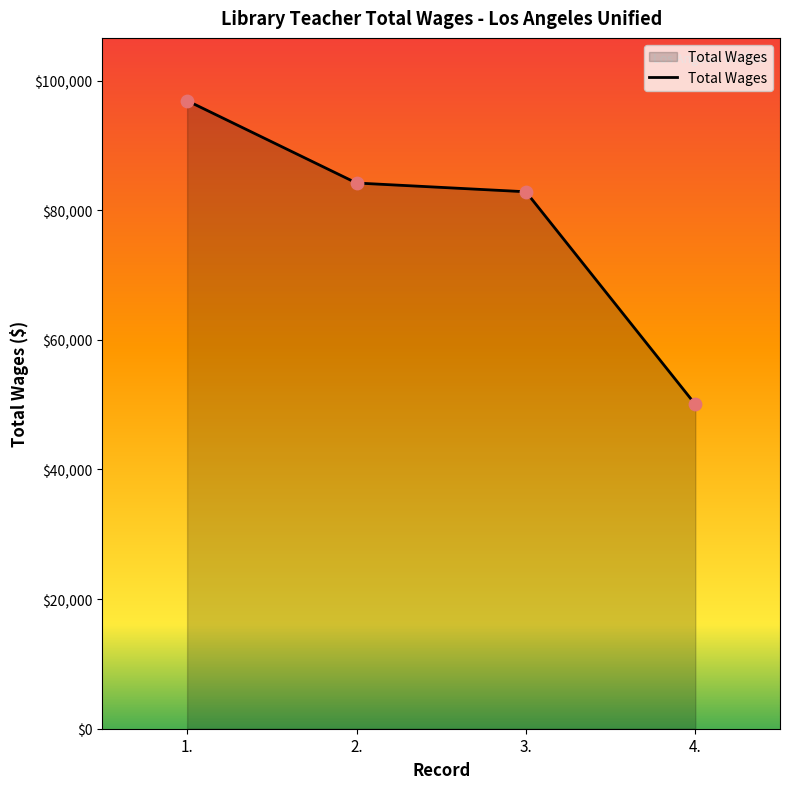

What is the change in value from 1. to 2.?

-12701